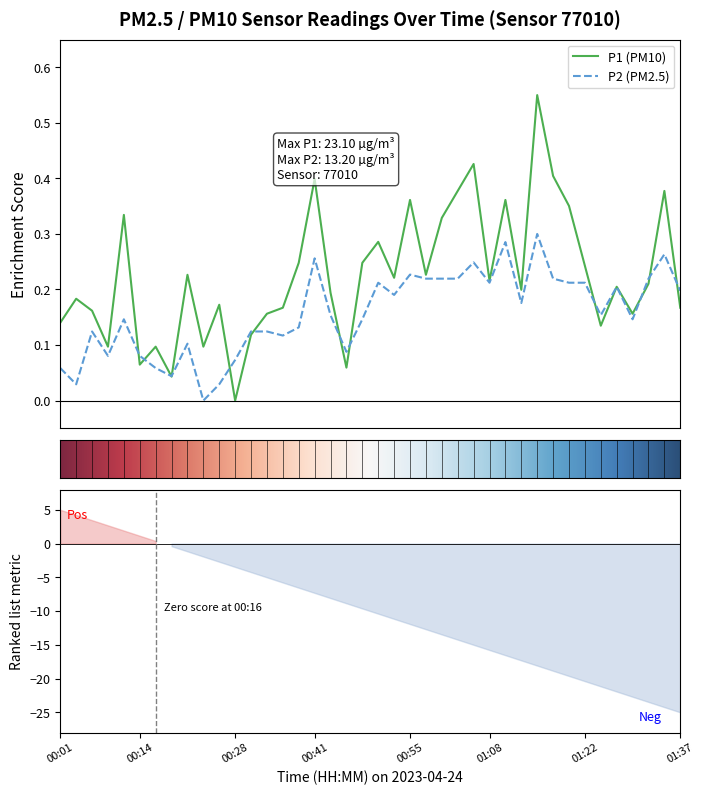

Where is P1 nearest to the value 0?

00:28